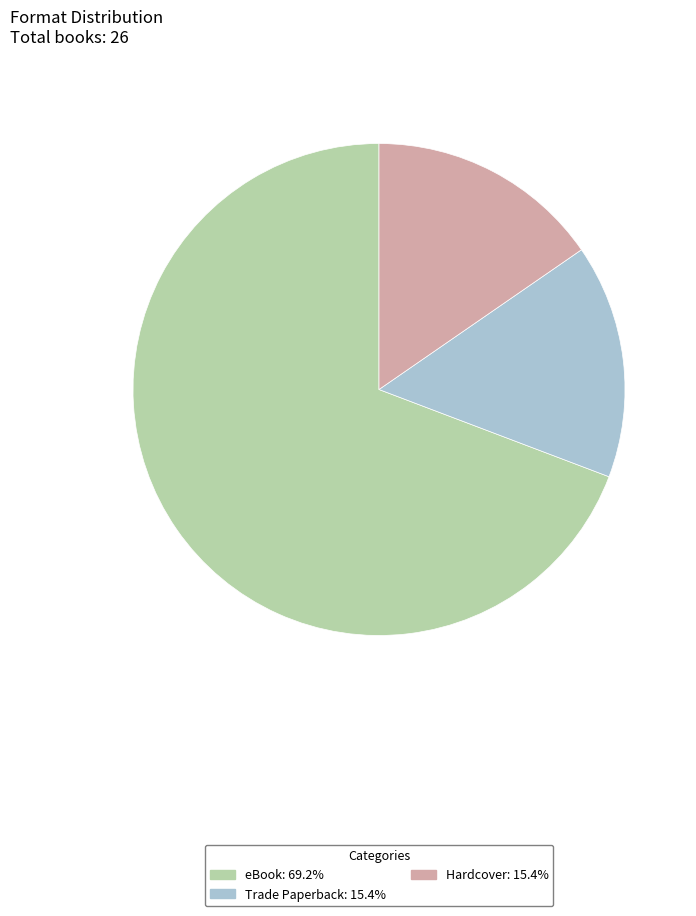

Is there a majority slice in this chart?

Yes